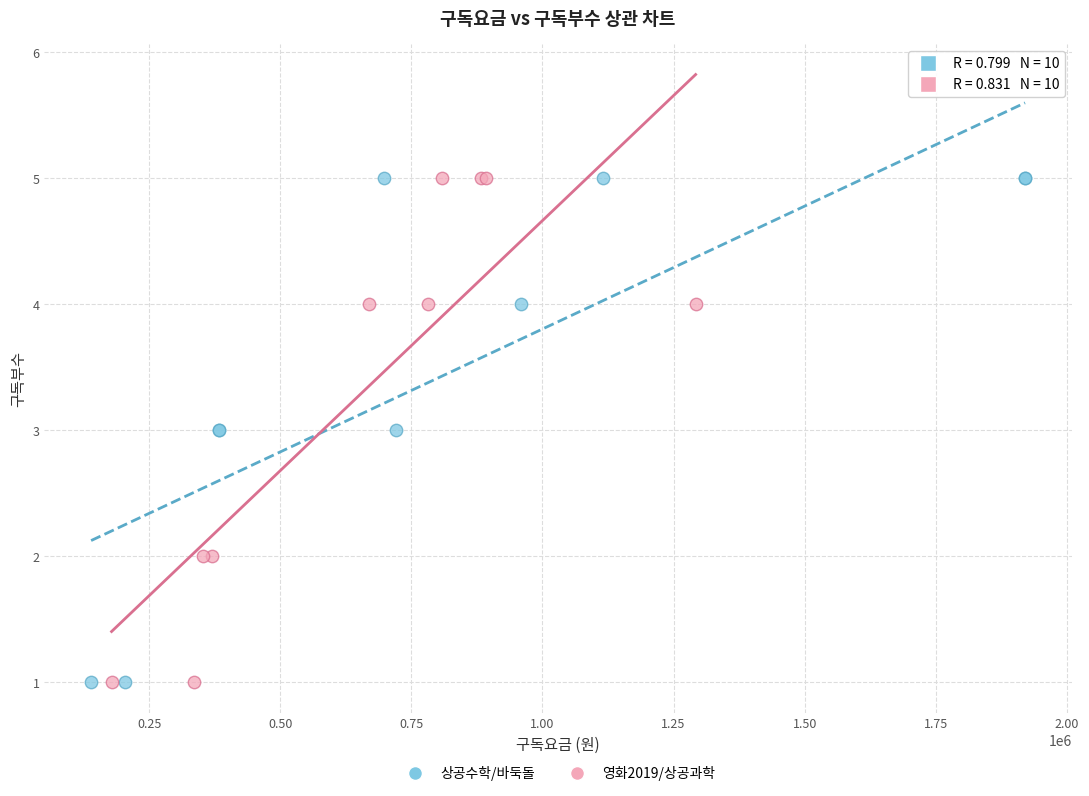

What are all the series names shown in the legend?

상공수학/바둑돌, 영화2019/상공과학